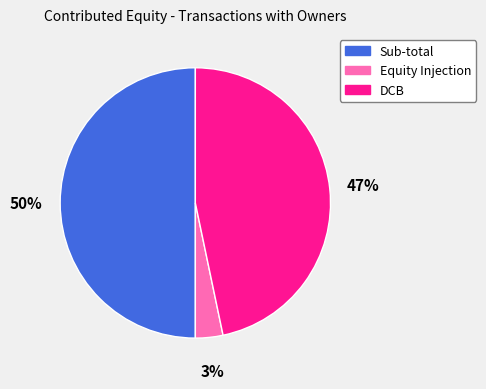

To the nearest percent, what is the average slice percentage?

33%